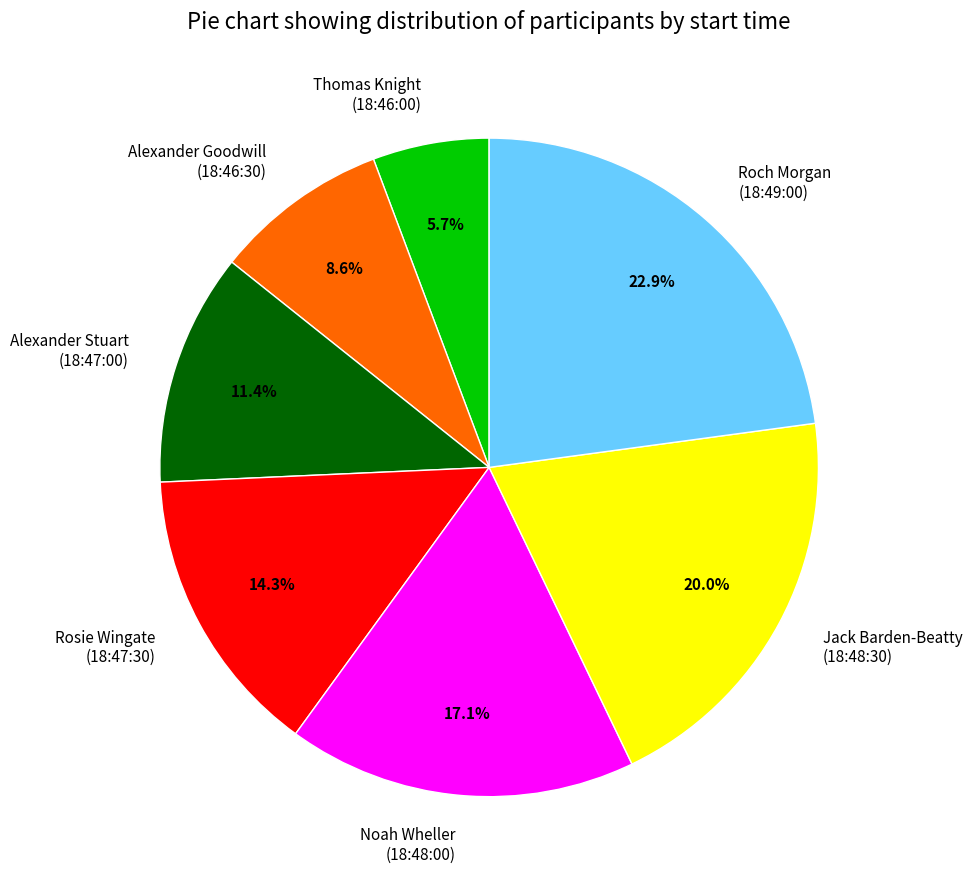

How many slices are in this pie chart?

7